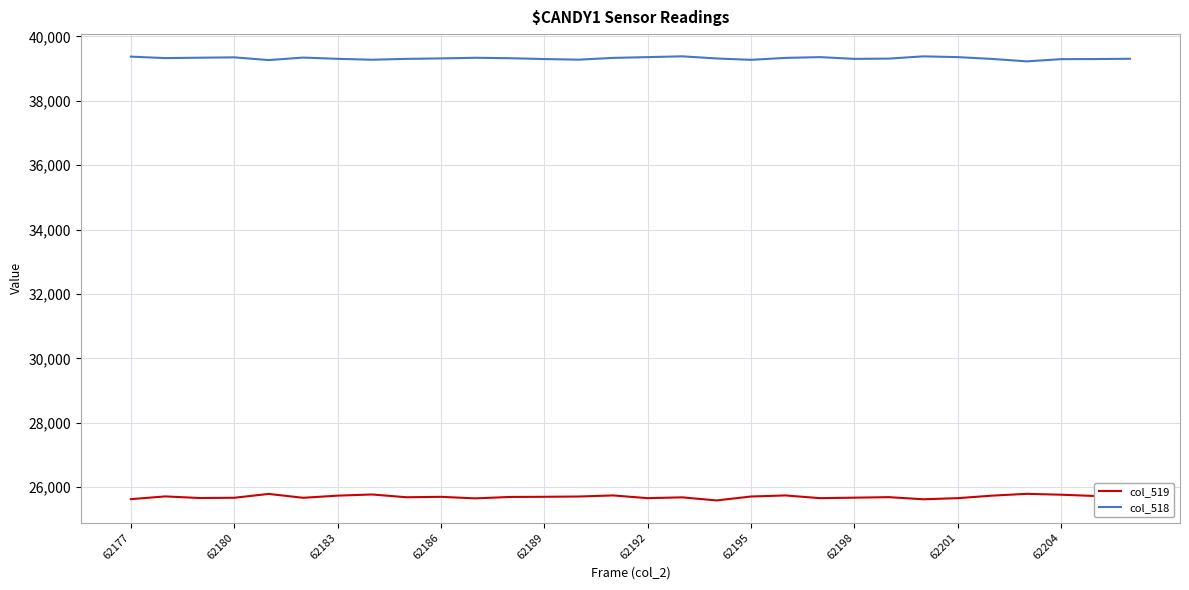

Which series has the largest total across all categories?

col_518